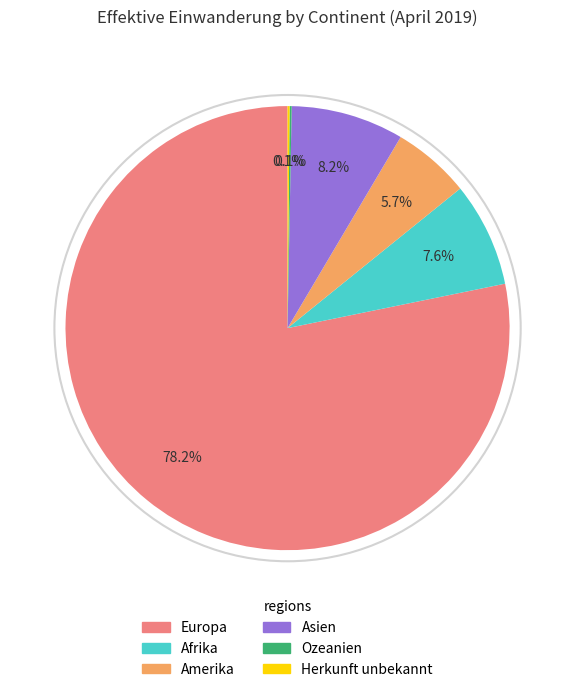

Approximately how many times larger is the value at Europa compared to Asien?

9.5